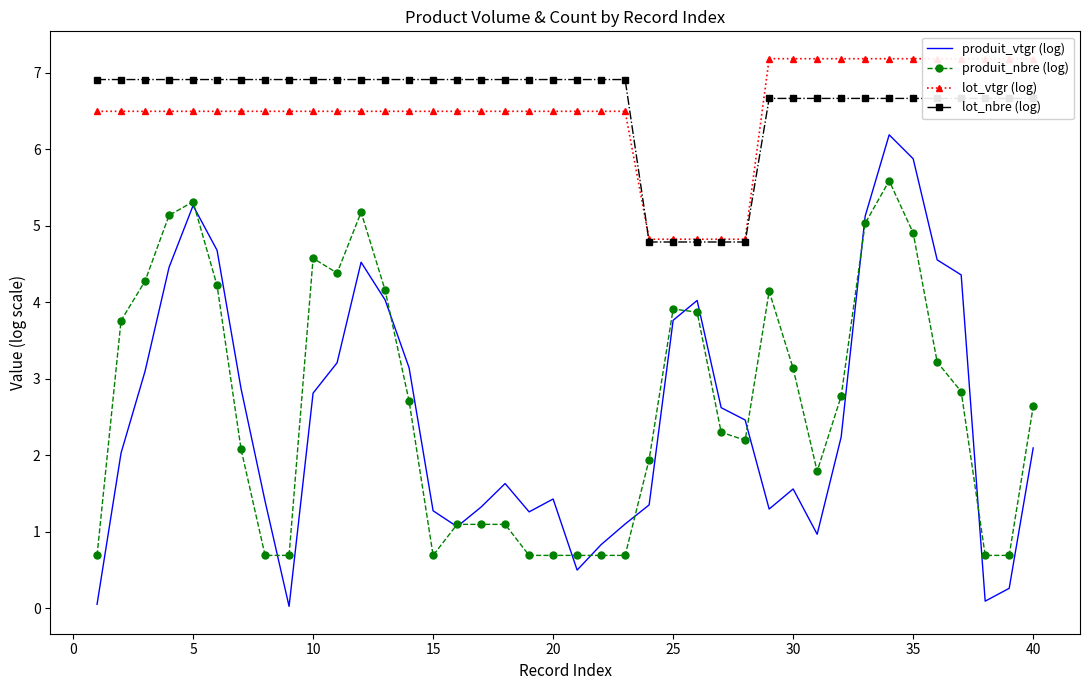

Reading right to left, transcribe all the data shown in this chart.

produit_vtgr (log): 2.1	0.3	0.1	4.4	4.6	5.9	6.2	5.1	2.2	1.0	1.6	1.3	2.5	2.6	4.0	3.8	1.4	1.1	0.8	0.5	1.4	1.3	1.6	1.3	1.1	1.3	3.1	4.0	4.5	3.2	2.8	0.0	1.4	2.9	4.7	5.3	4.5	3.1	2.0	0.1
produit_nbre (log): 2.6	0.7	0.7	2.8	3.2	4.9	5.6	5.0	2.8	1.8	3.1	4.1	2.2	2.3	3.9	3.9	1.9	0.7	0.7	0.7	0.7	0.7	1.1	1.1	1.1	0.7	2.7	4.2	5.2	4.4	4.6	0.7	0.7	2.1	4.2	5.3	5.1	4.3	3.8	0.7
lot_vtgr (log): 7.2	7.2	7.2	7.2	7.2	7.2	7.2	7.2	7.2	7.2	7.2	7.2	4.8	4.8	4.8	4.8	4.8	6.5	6.5	6.5	6.5	6.5	6.5	6.5	6.5	6.5	6.5	6.5	6.5	6.5	6.5	6.5	6.5	6.5	6.5	6.5	6.5	6.5	6.5	6.5
lot_nbre (log): 6.7	6.7	6.7	6.7	6.7	6.7	6.7	6.7	6.7	6.7	6.7	6.7	4.8	4.8	4.8	4.8	4.8	6.9	6.9	6.9	6.9	6.9	6.9	6.9	6.9	6.9	6.9	6.9	6.9	6.9	6.9	6.9	6.9	6.9	6.9	6.9	6.9	6.9	6.9	6.9